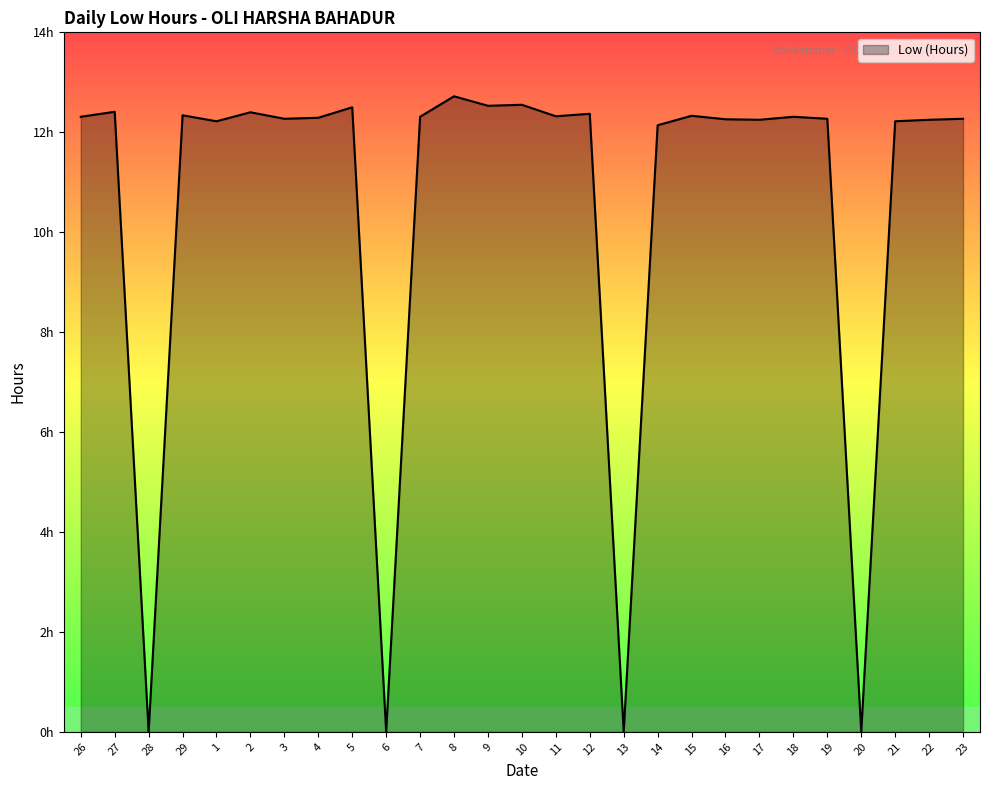

True or false: the data has more than 1 interior local peaks.

True